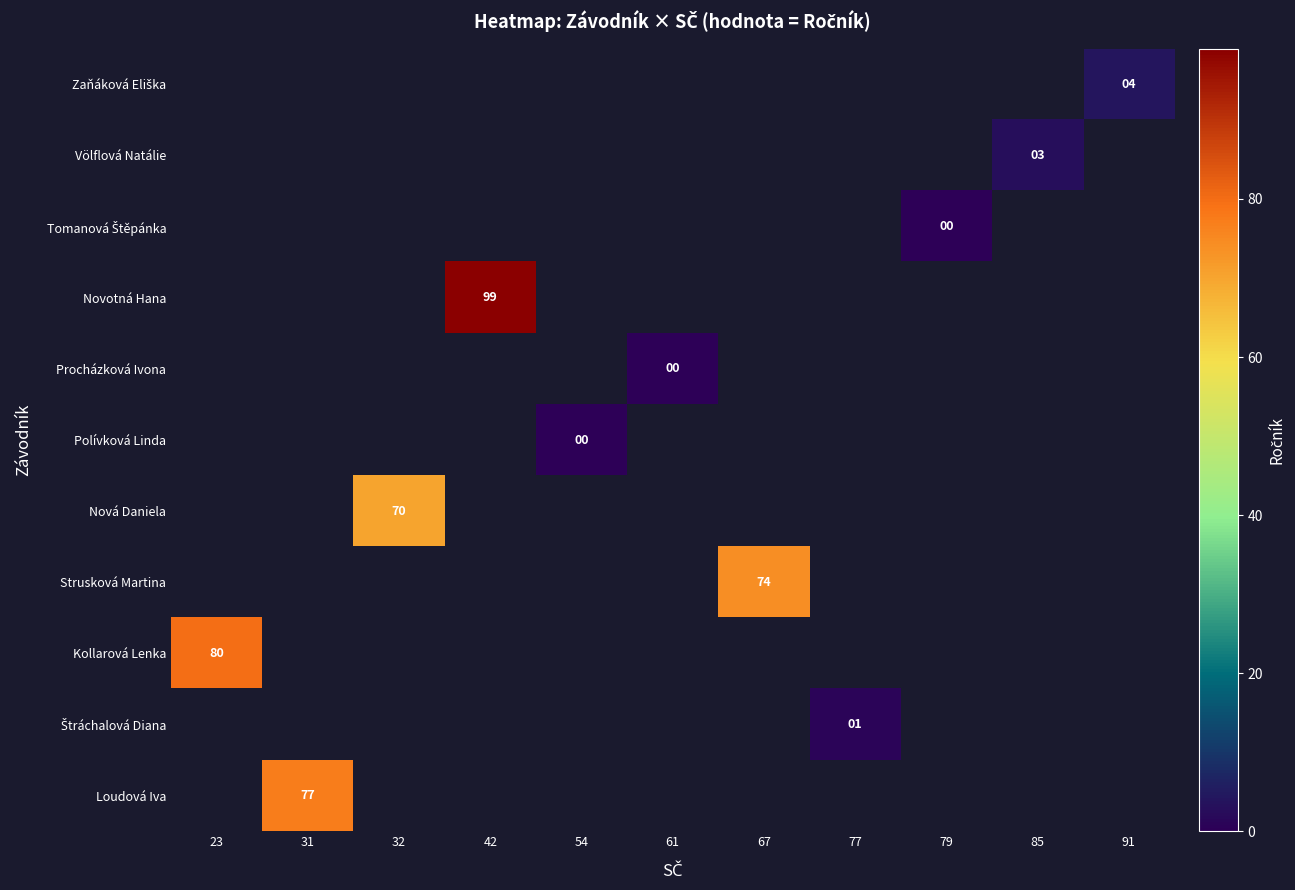

Is the value of Kollarová Lenka at 79 greater than the value of Zaňáková Eliška at 42?

No